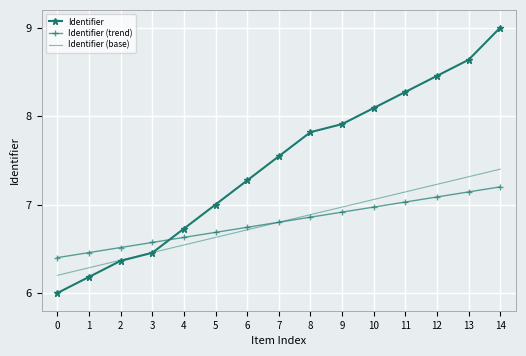

Which label corresponds to the largest value in the chart?

14